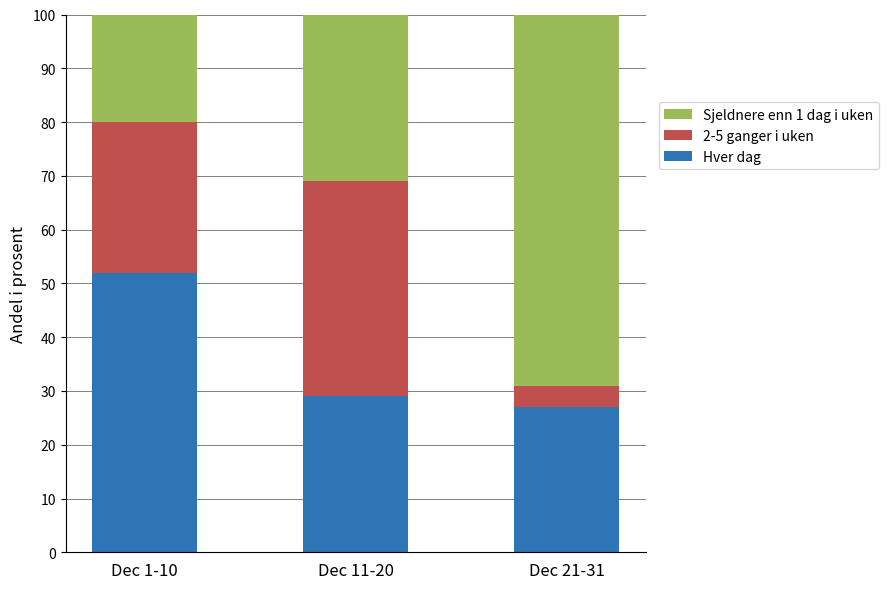

What is the difference between the maximum and minimum values in the Hver dag series?

25